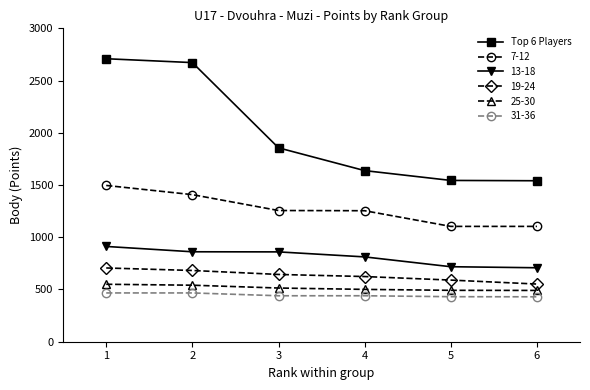

True or false: 7-12 has more than 1 points higher than both neighbors.

False